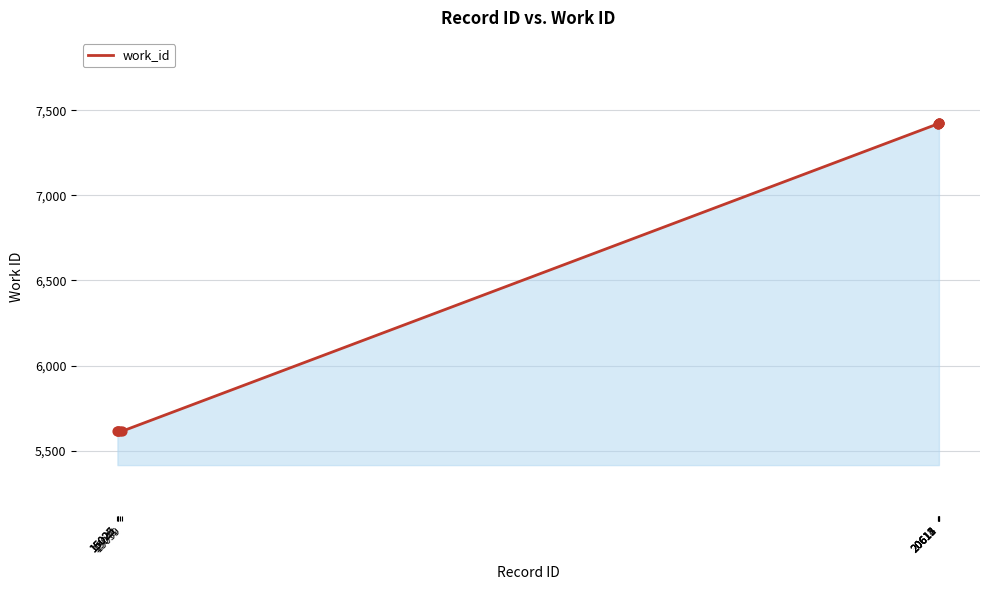

Which has a higher value, 20612 or 15026?

20612